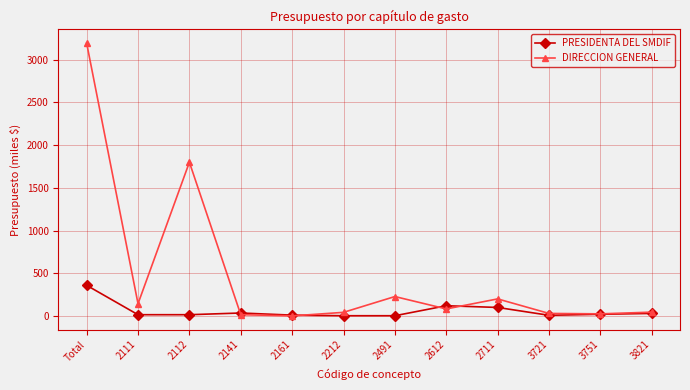

Does the chart display data point markers on the line(s)?

Yes